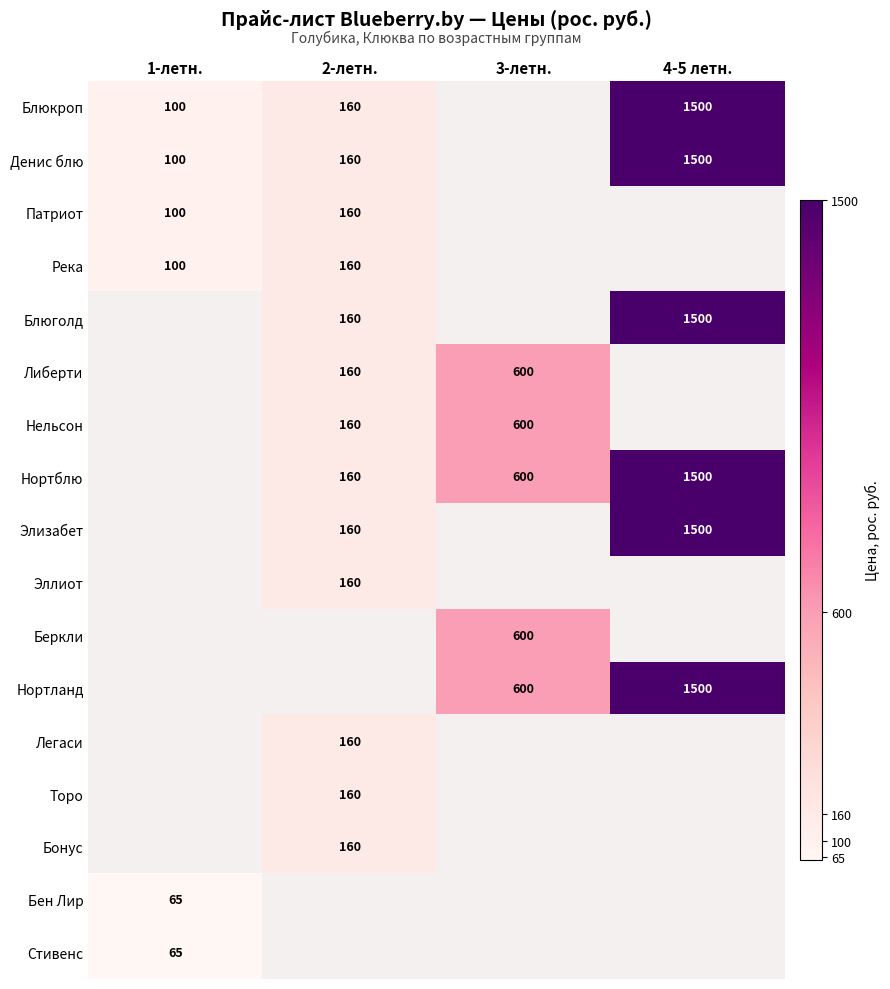

How many series are shown in this chart?

17